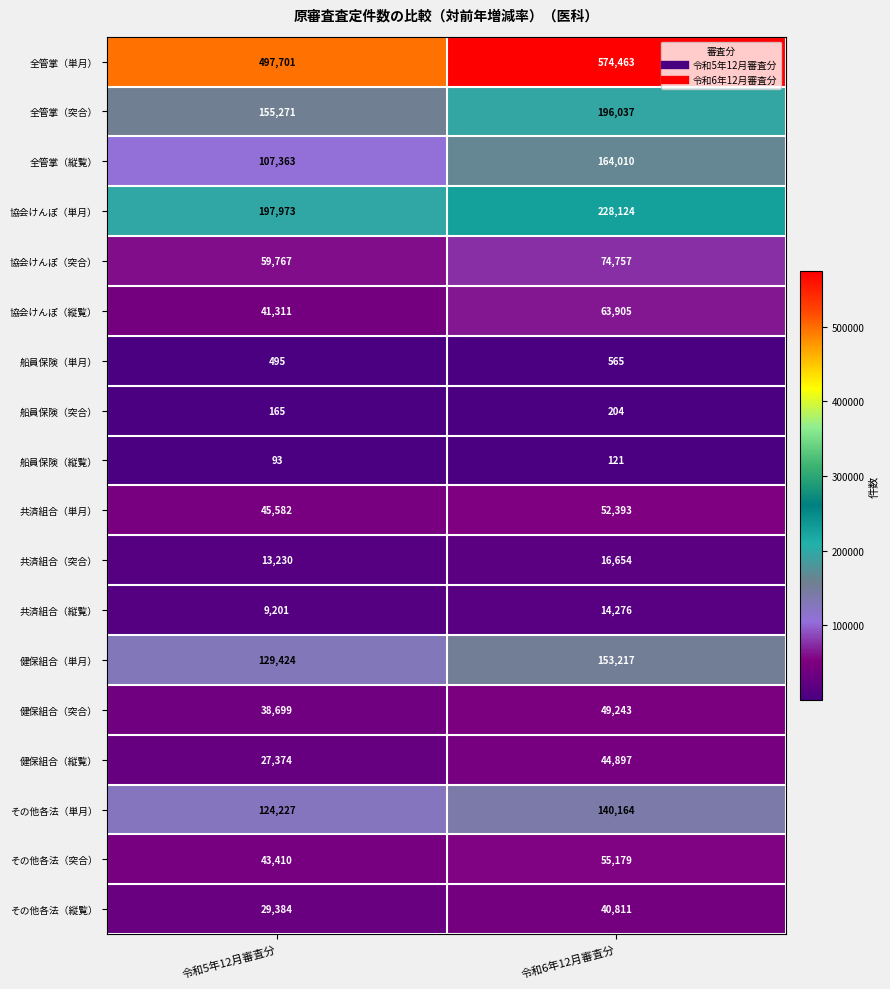

At which category does the chart reach its minimum across all series?

令和5年12月審査分